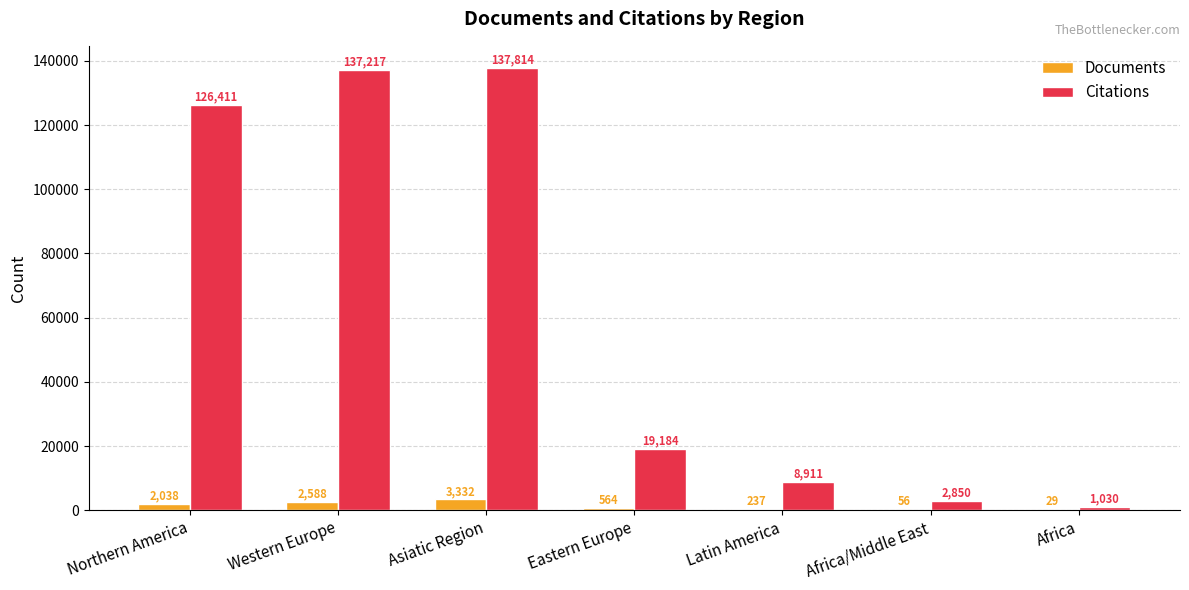

The Documents series shows 29 at Africa. True or false?

True